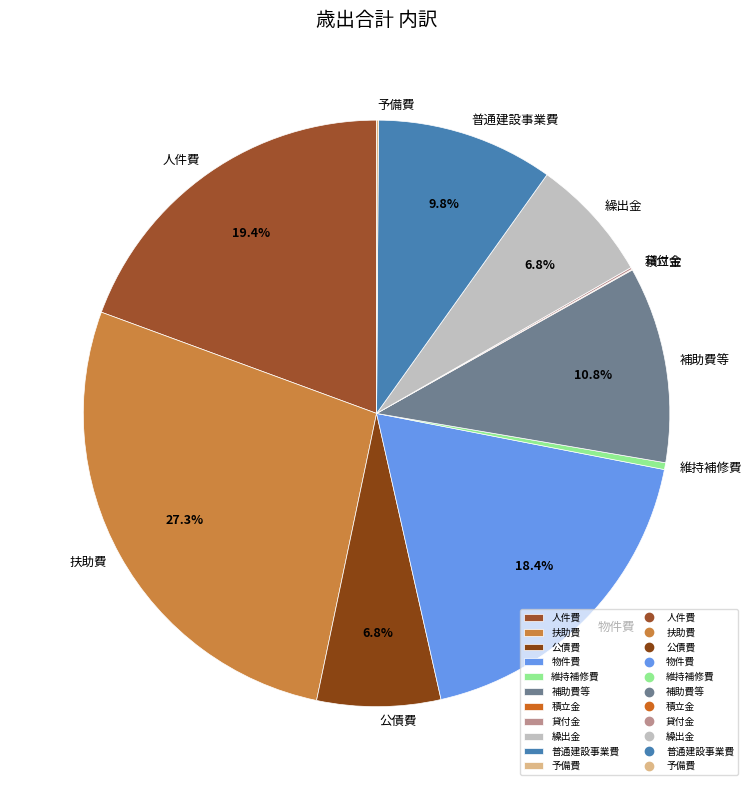

Does any single category account for the majority?

No